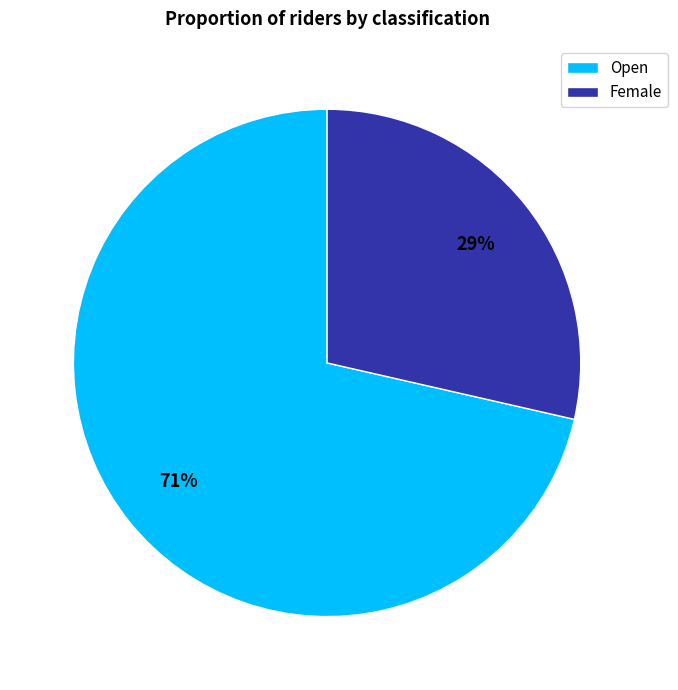

Does Female account for over 50% of the chart?

No